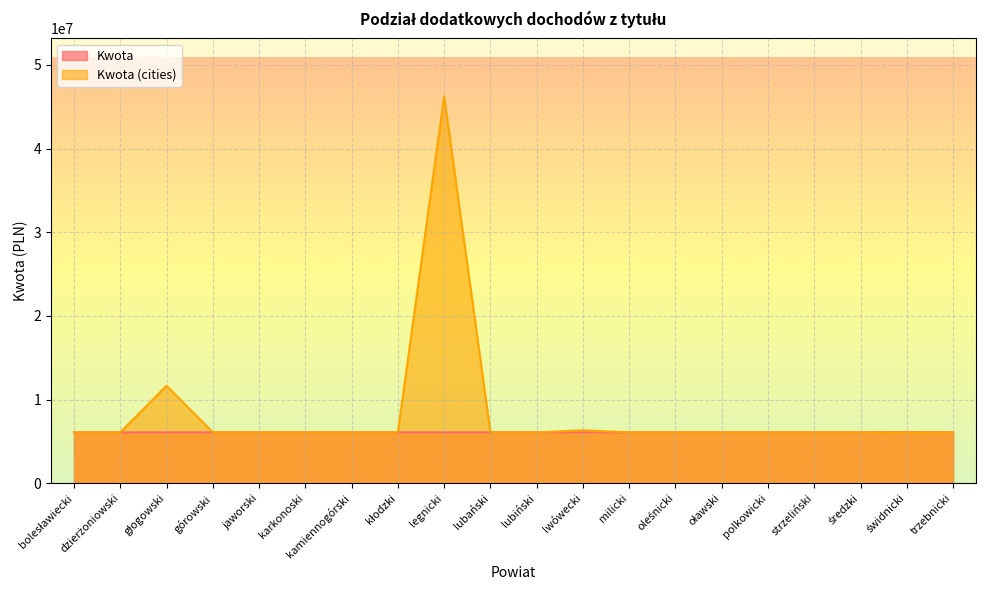

Which category has the lowest value across all series?

bolesławiecki